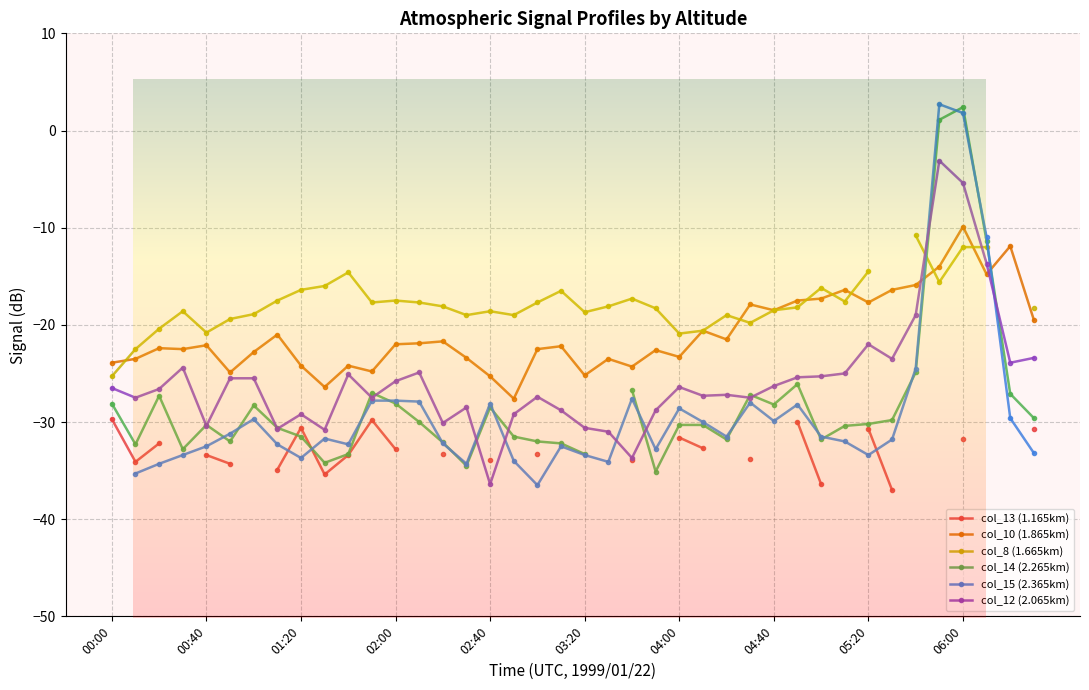

How many categories are shown in the chart?

40